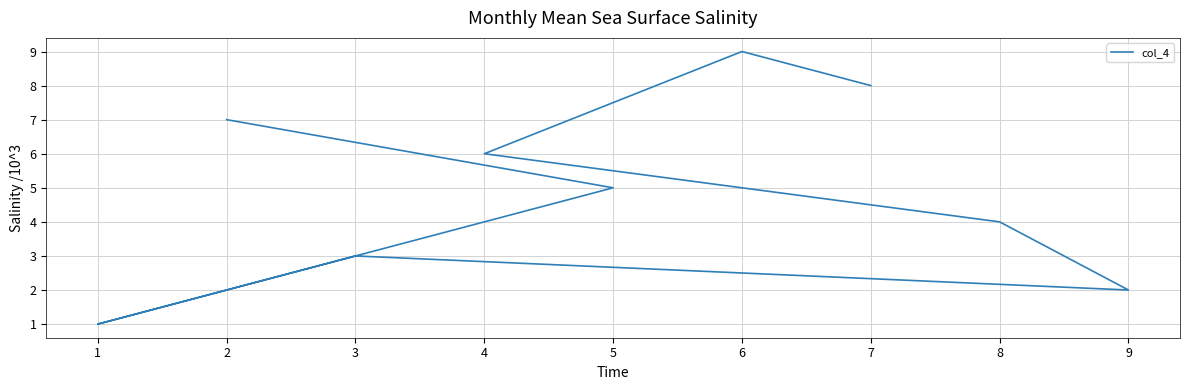

What is the greatest value displayed?

9